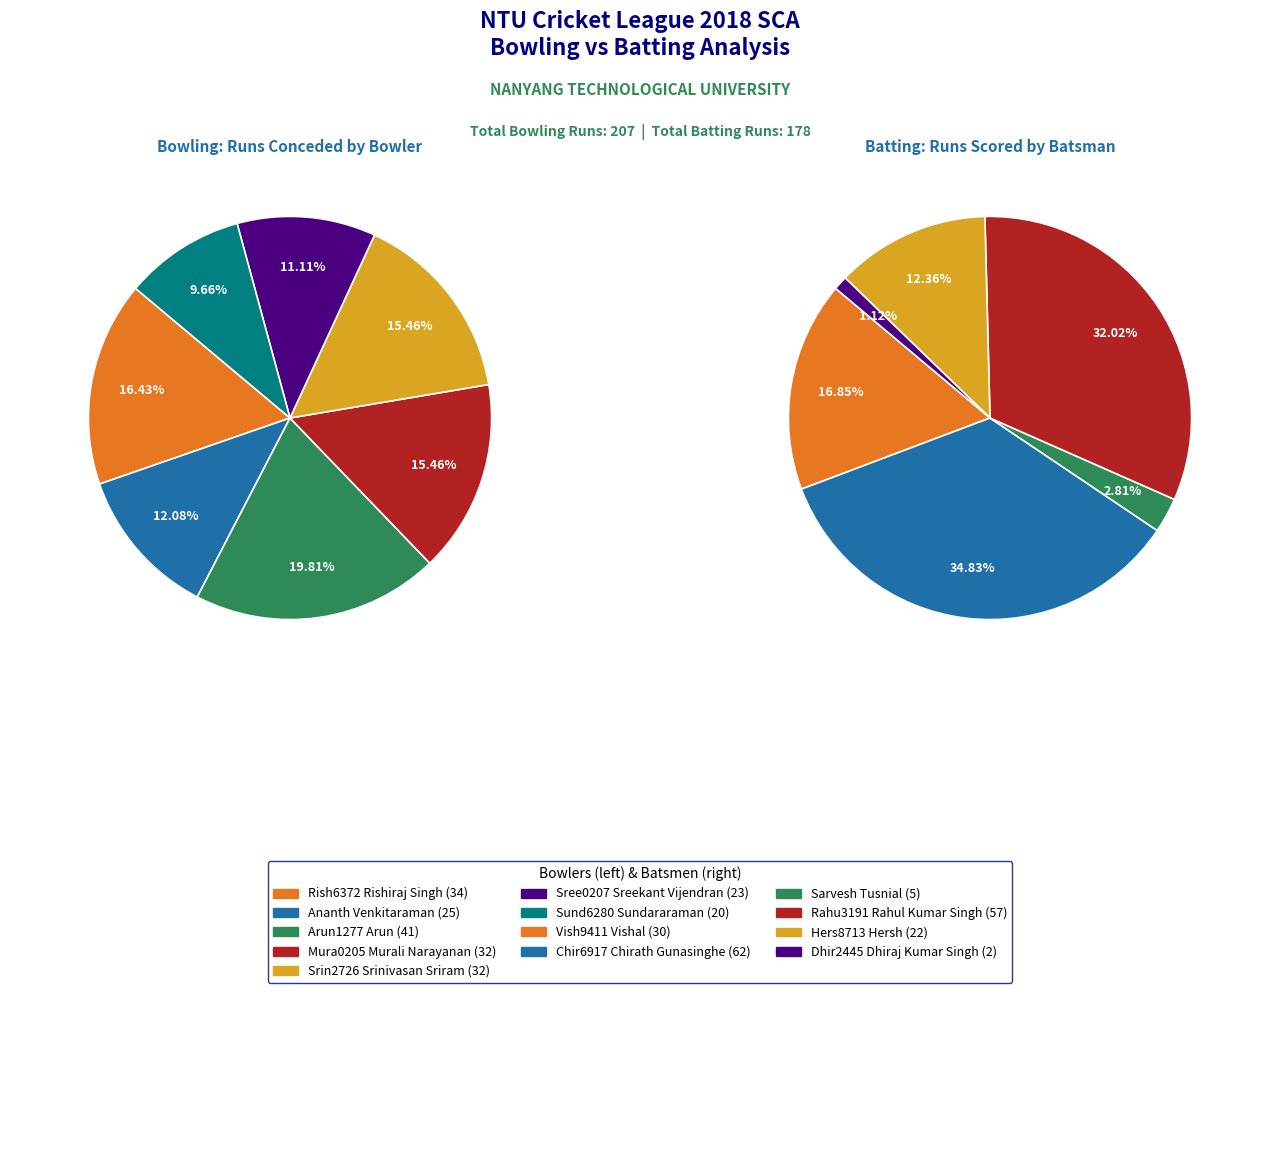

Is there a majority slice in this chart?

No